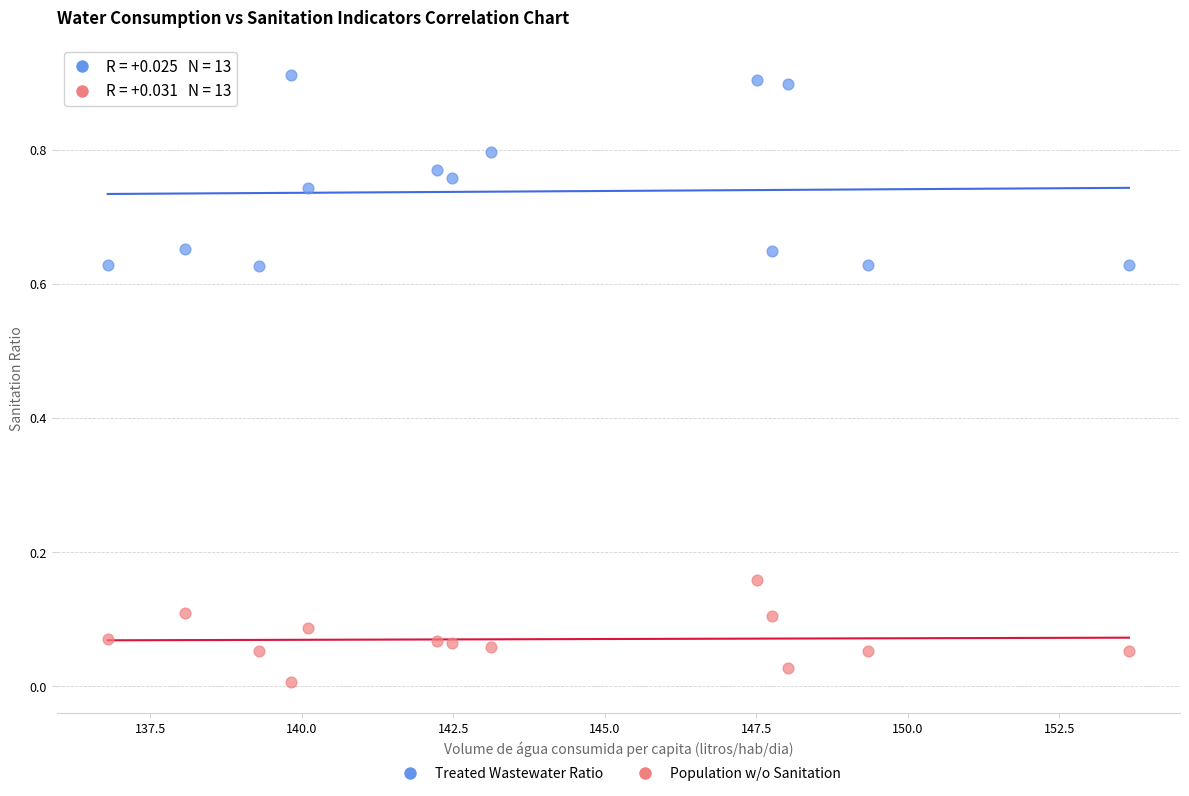

Across all data points, what is the range of X values (max minus min)?

16.8